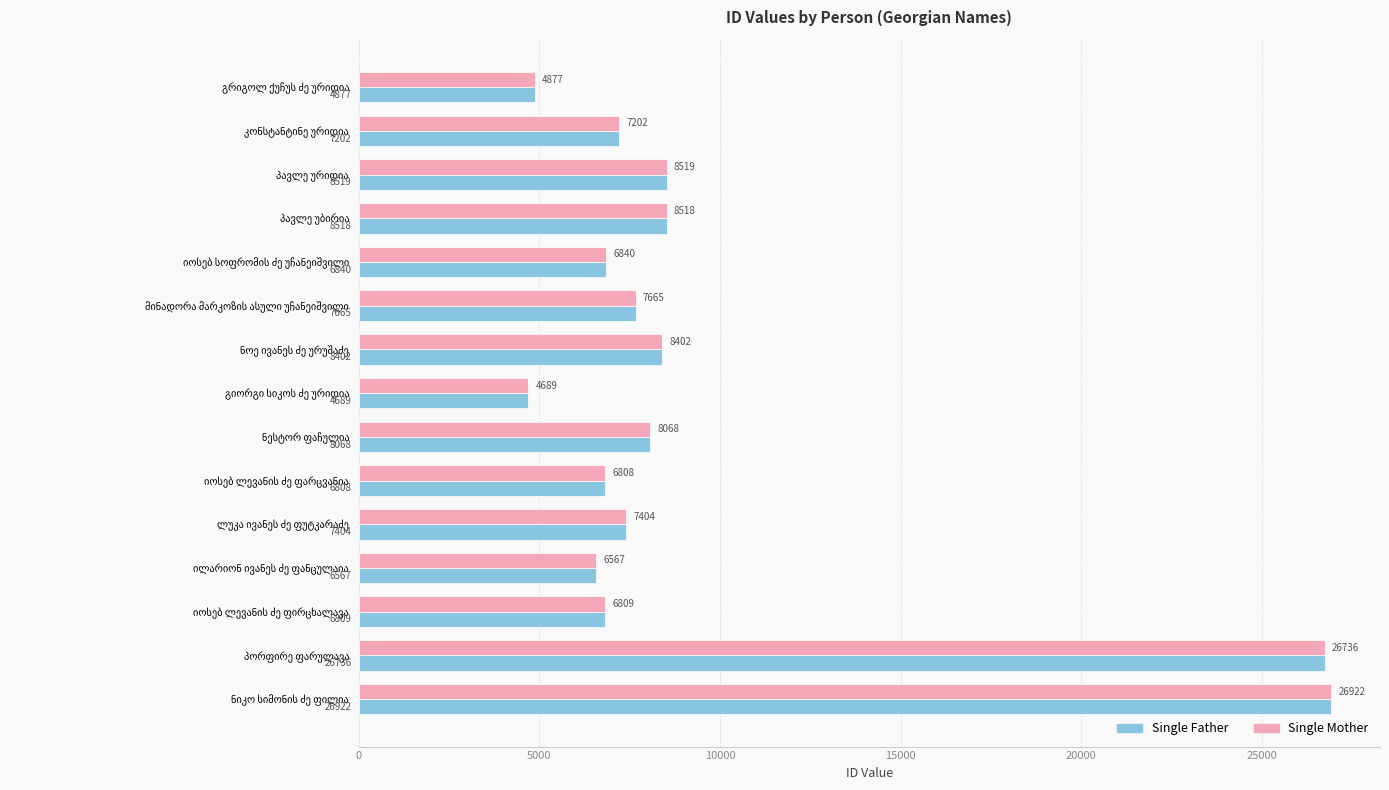

What is the average value of the Single Father series?

9735